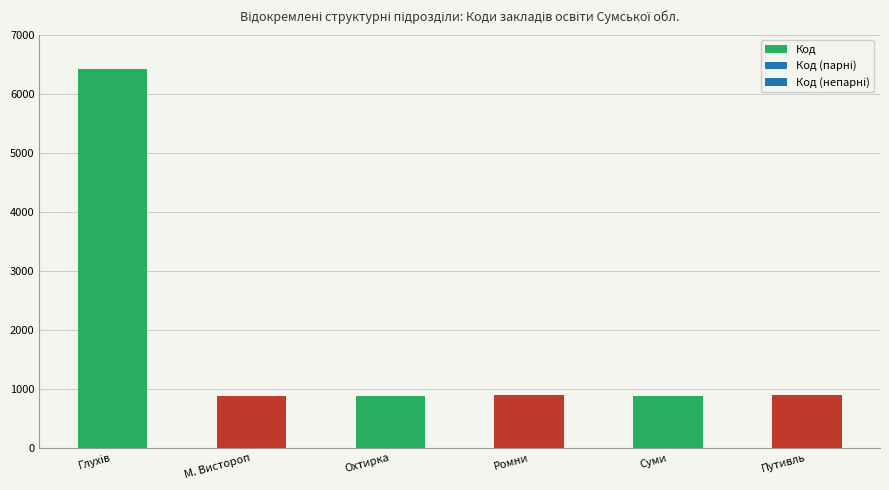

How many data points does each series have?

6